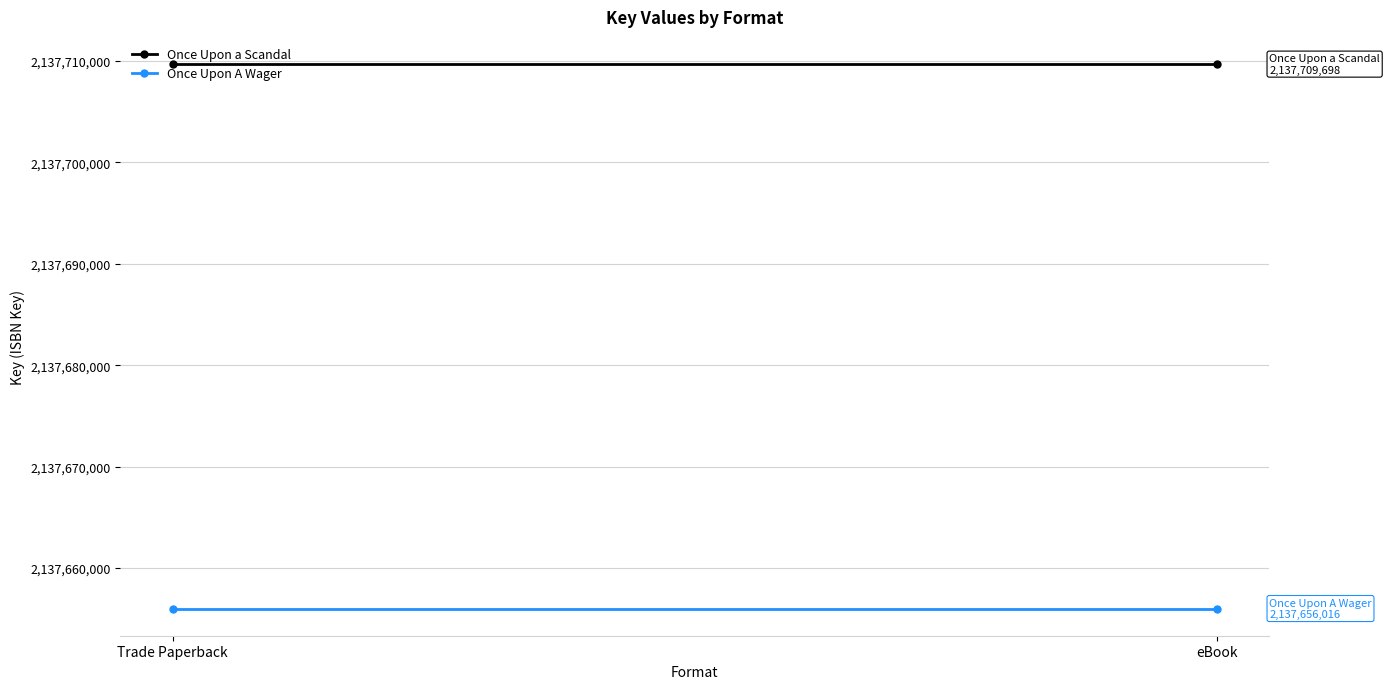

Which has a higher value, Trade Paperback or eBook?

Trade Paperback